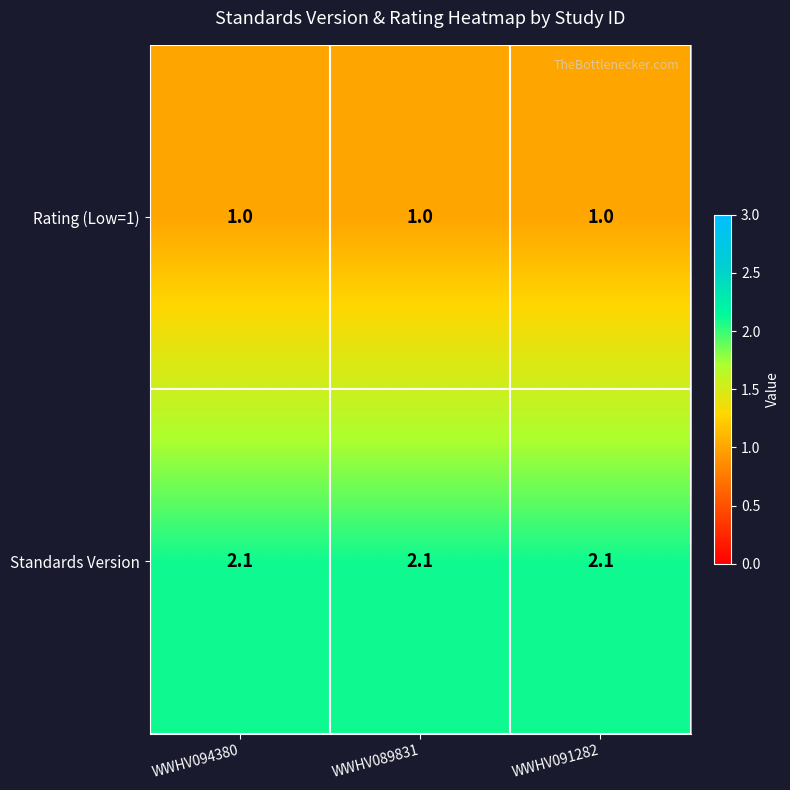

What is the smallest value displayed?

1.0